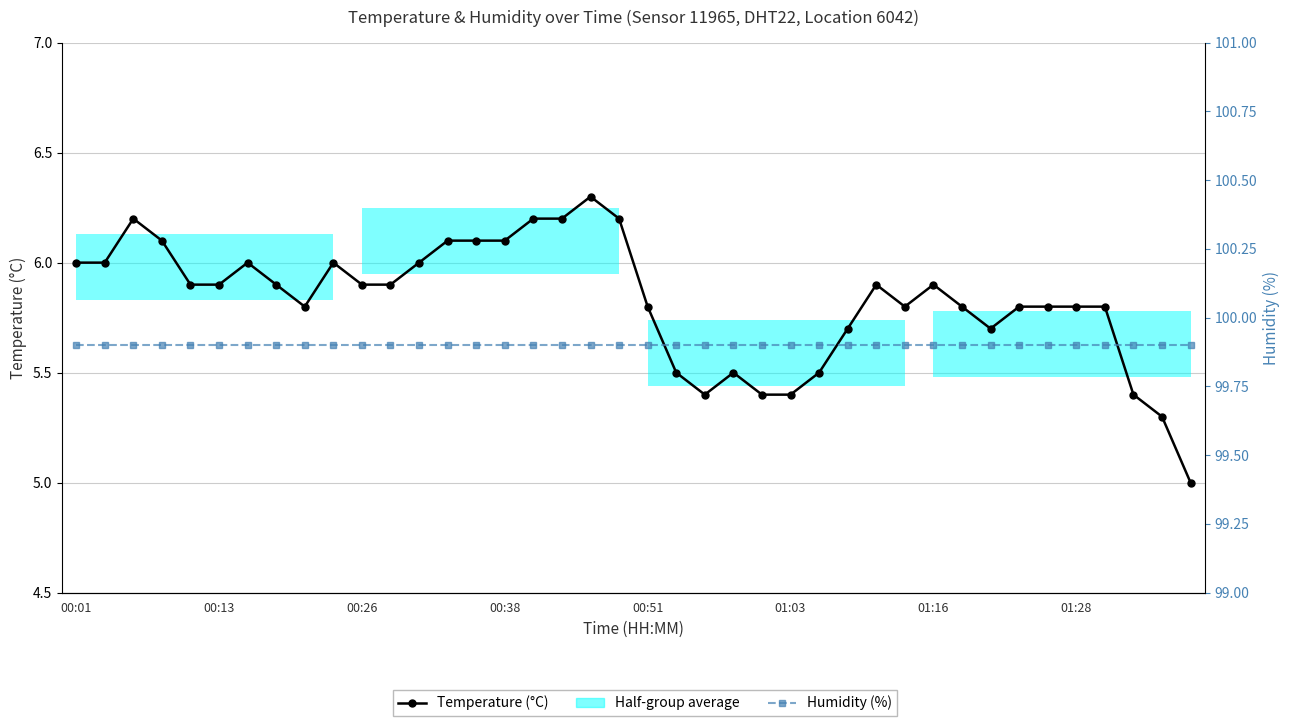

How many lines are shown in the chart?

2